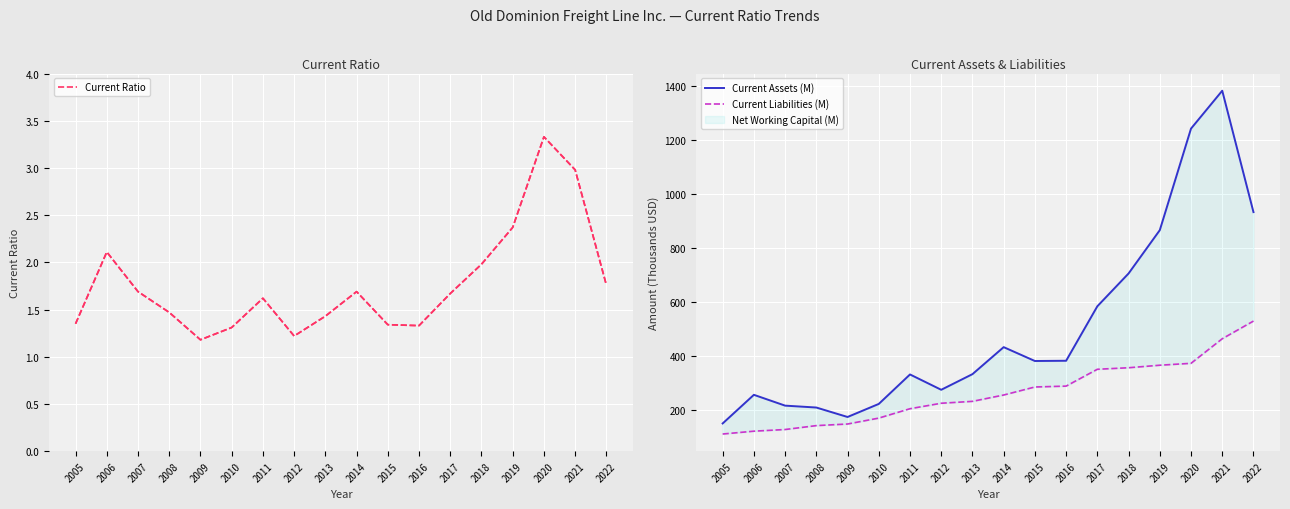

At which category is the sum across all series the highest?

2021